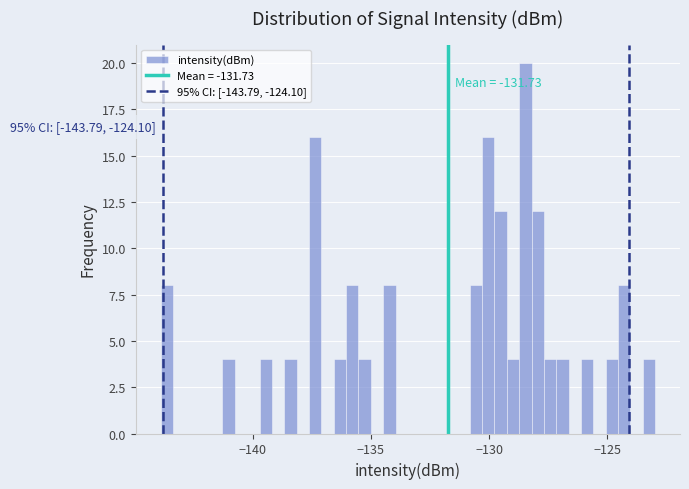

Read against the x-axis, roughly where is the centre of the tallest bar?

-128.5